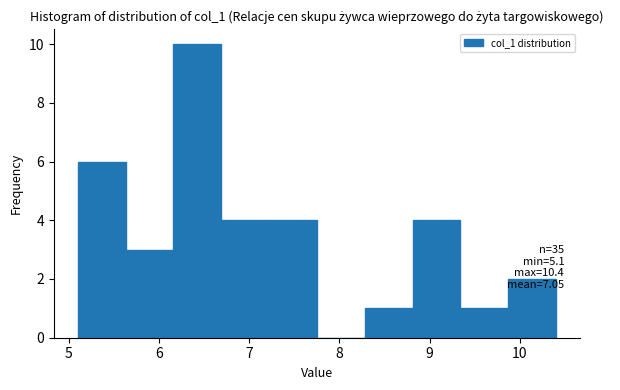

Over which range of the x-axis is the bar tallest?

6.16 to 6.69